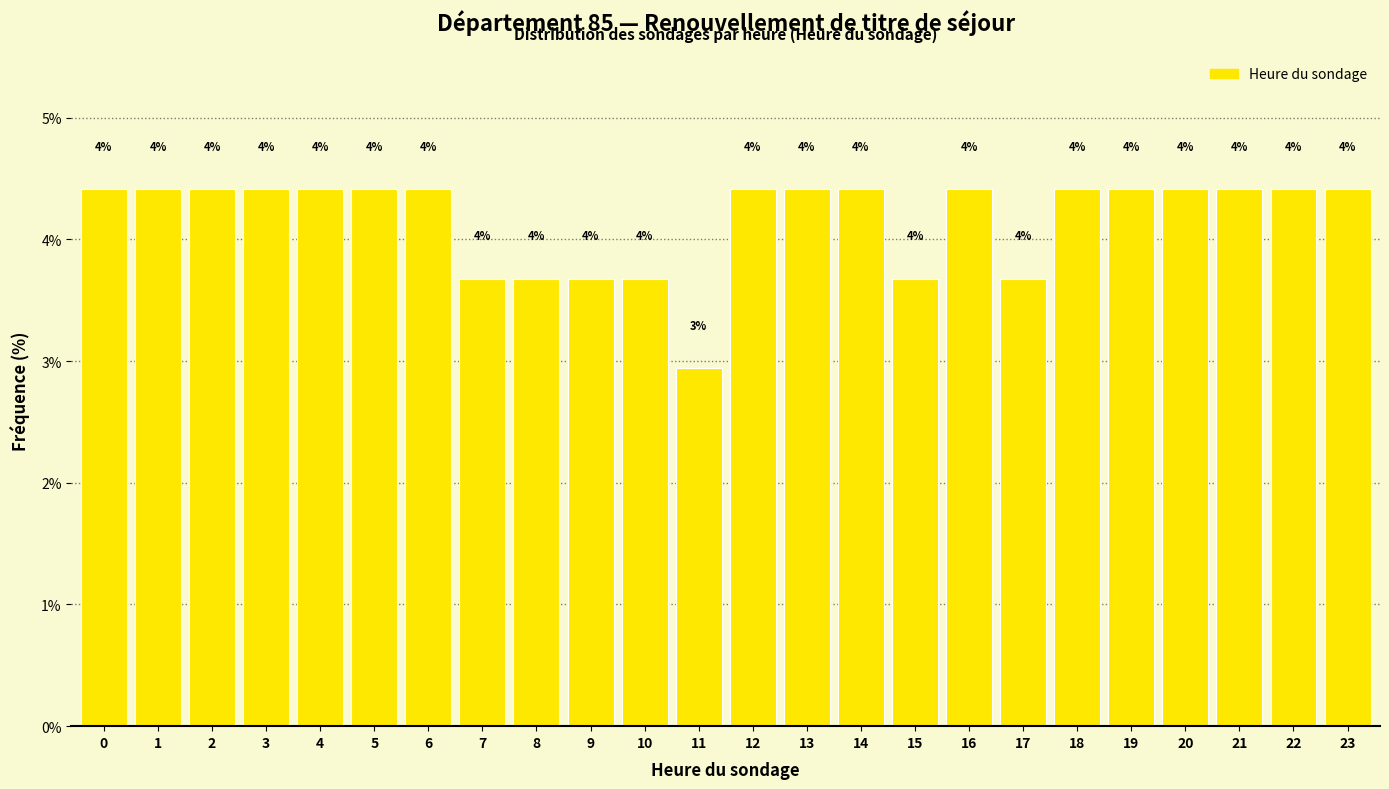

Are the bars horizontal?

No